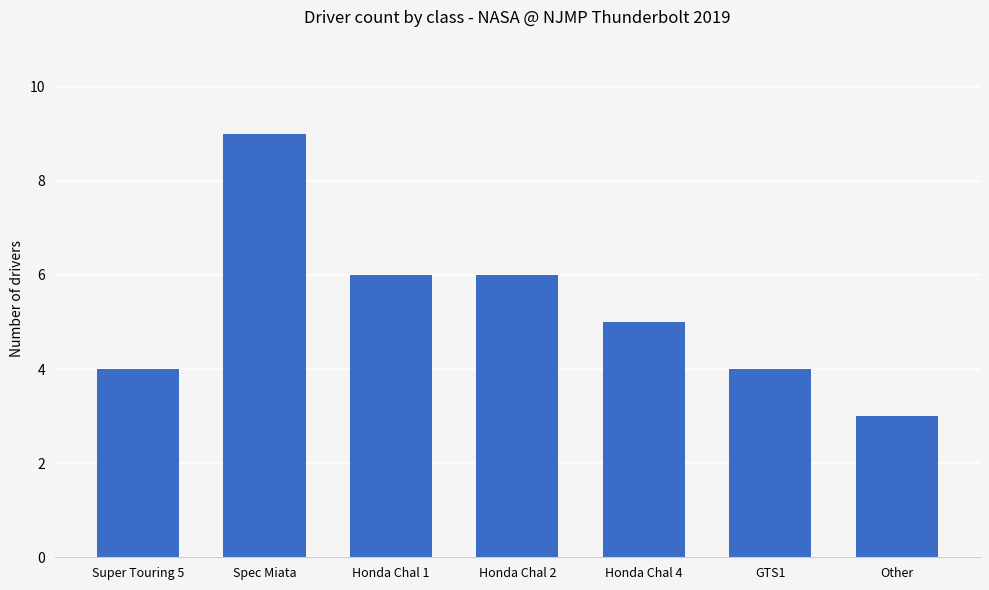

What position from the right is GTS1?

2